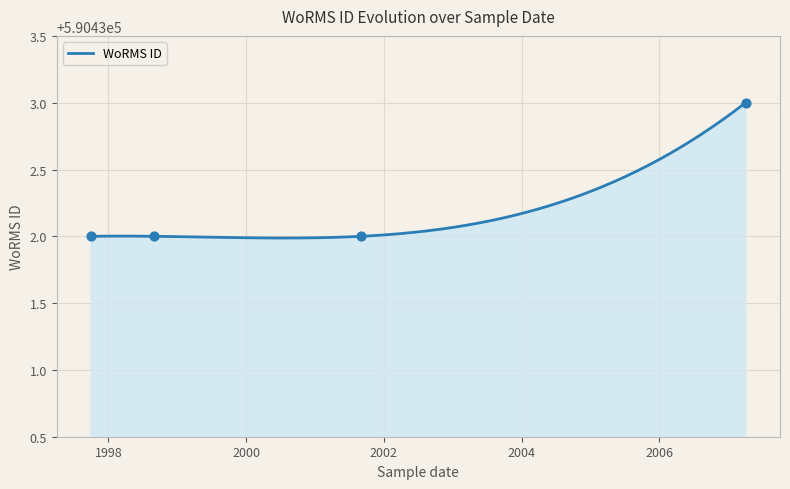

What is the change in value from 2007-04-01 to 2001-09-01?

-1